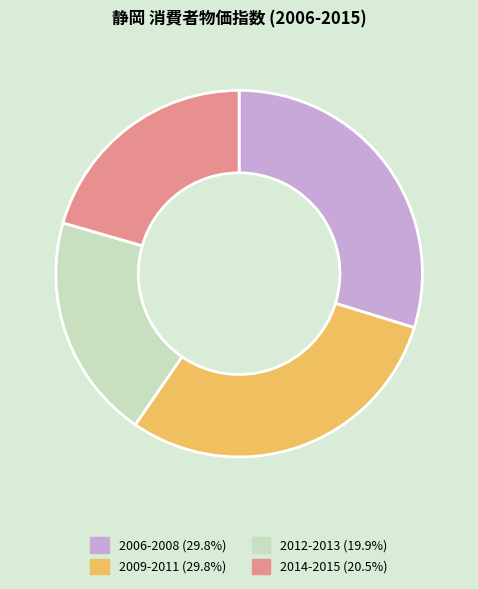

Is there a majority slice in this chart?

No